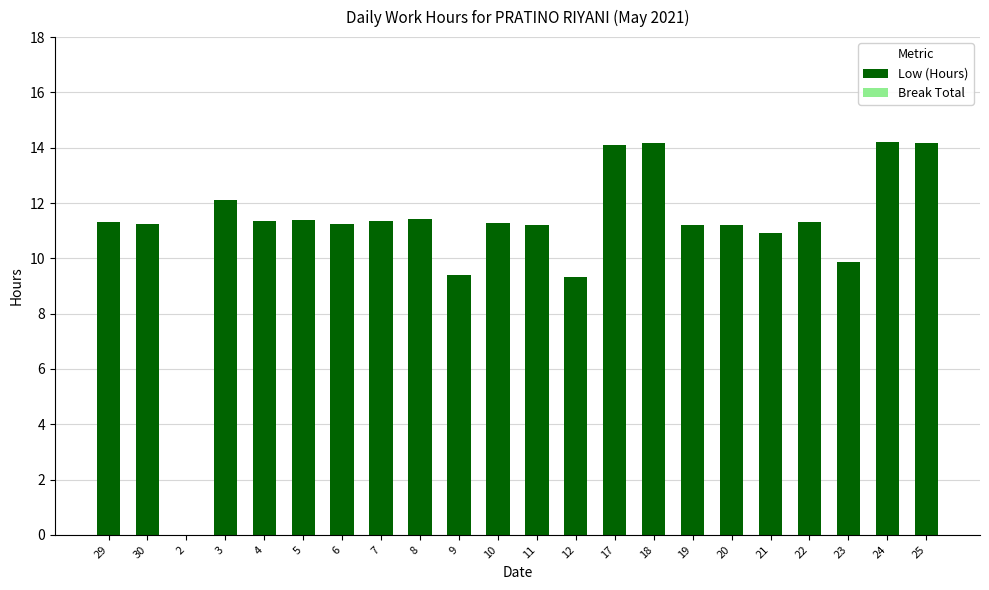

What is the maximum value shown in the chart?

14.2